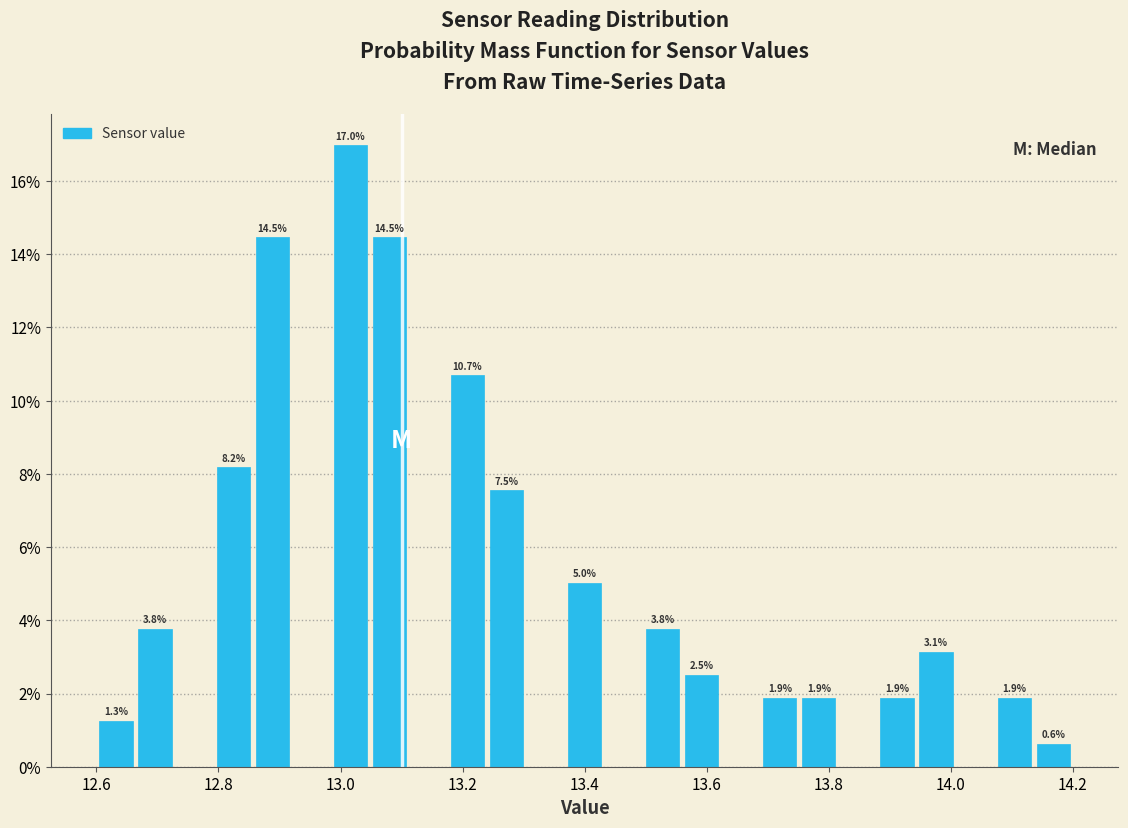

Around what value on the x-axis is the tallest bar? Give the approximate position of its centre, as read against the axis.

13.02